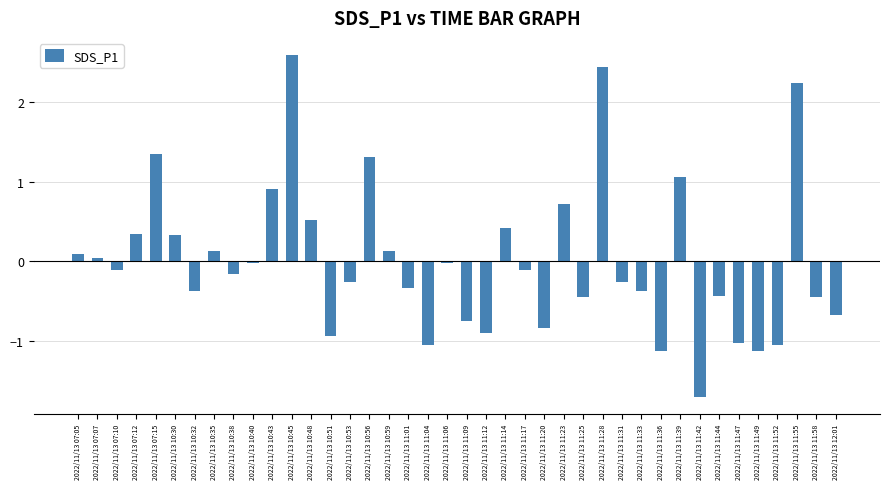

Is it true that the value at 2022/11/13 11:47 is -1.6?

False